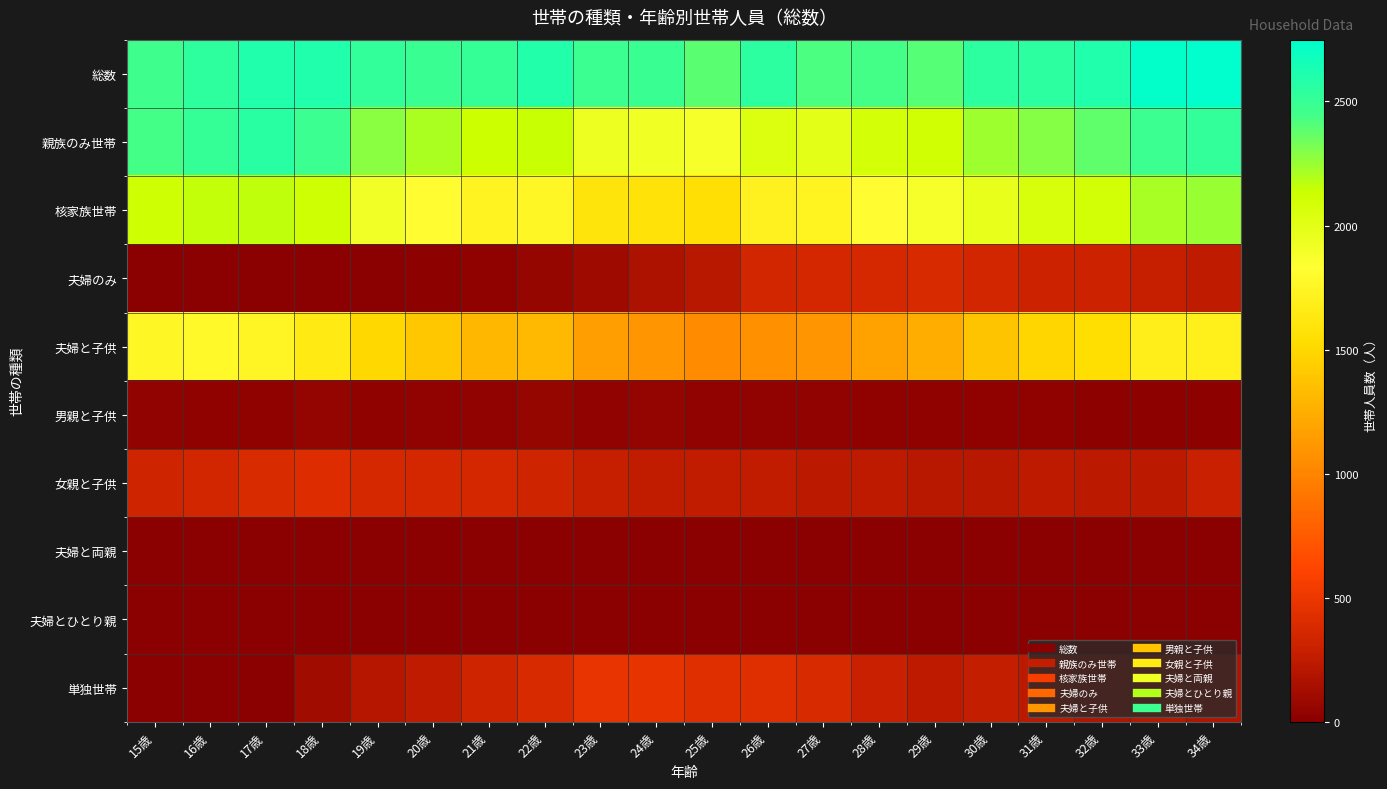

Rank the series at 28歳 from highest to lowest value.

総数, 親族のみ世帯, 核家族世帯, 夫婦と子供, 夫婦のみ, 単独世帯, 女親と子供, 男親と子供, 夫婦とひとり親, 夫婦と両親